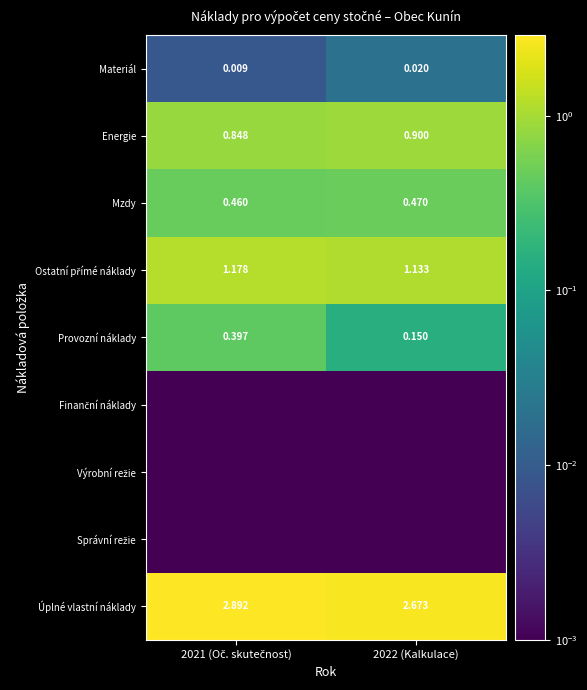

What is the greatest value displayed?

2.9